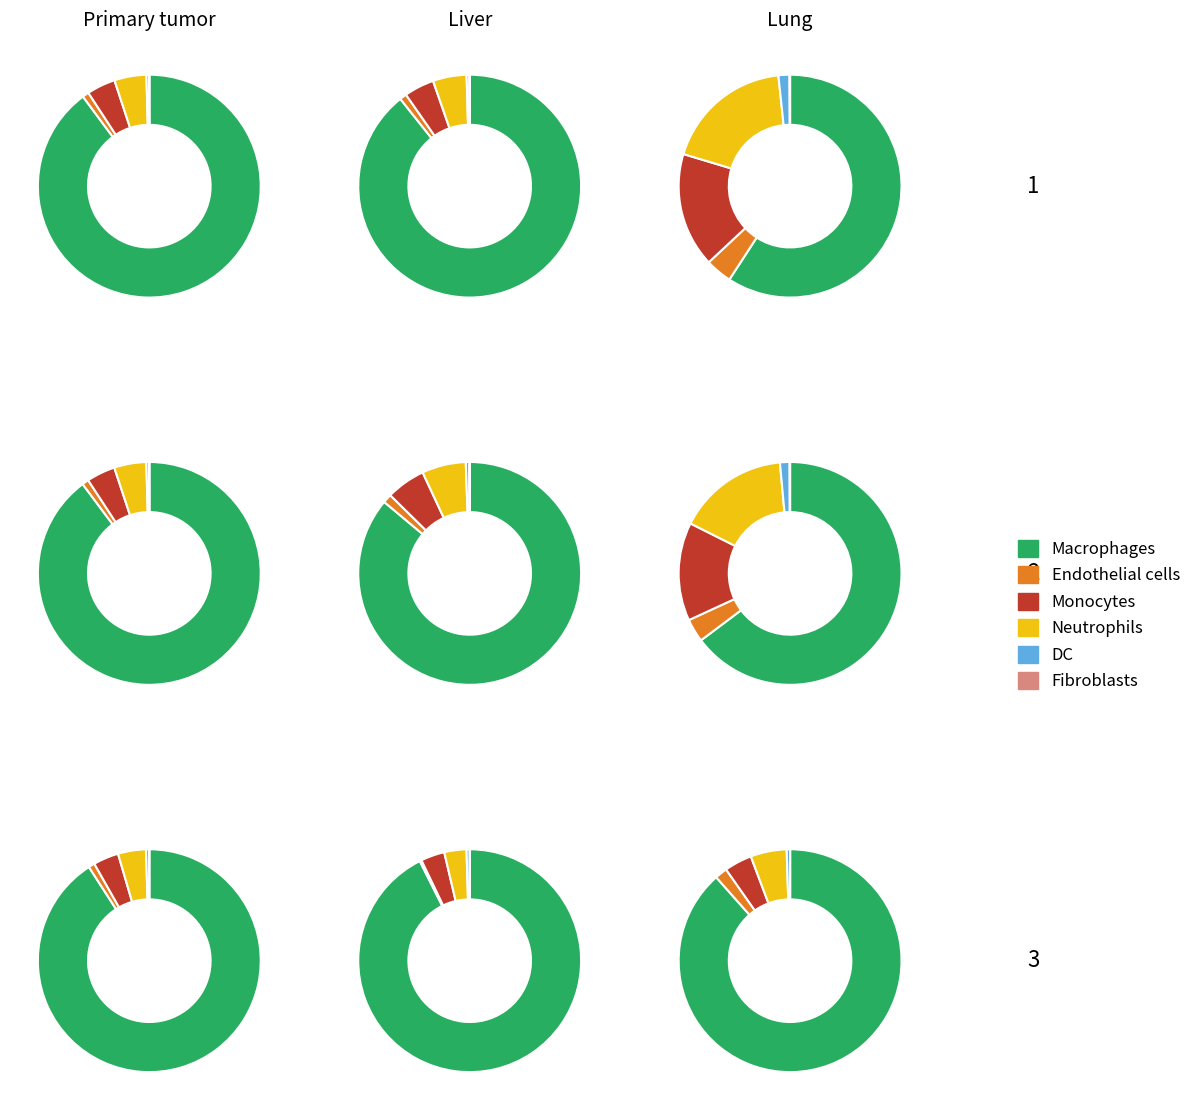

To the nearest percent, what is the difference between the largest and smallest slice percentages?

33%